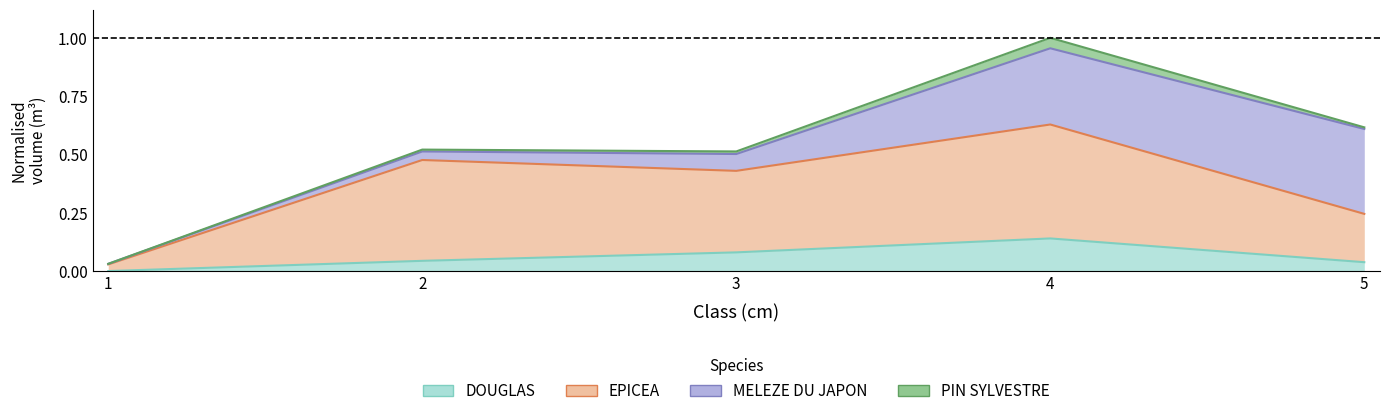

Which has a higher value, 3 or 4?

4